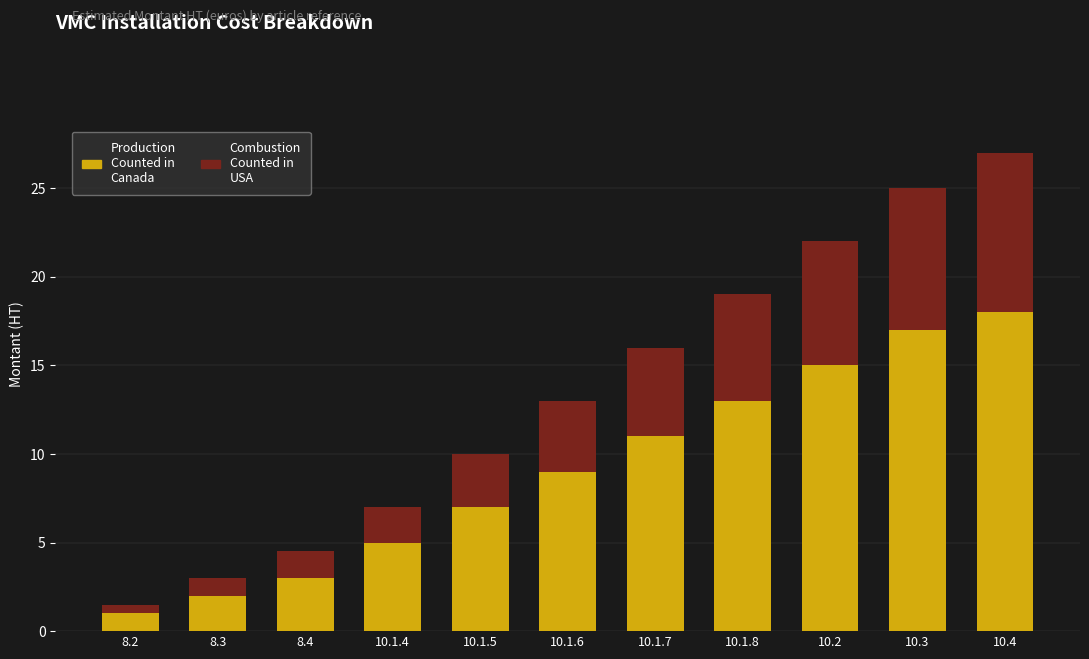

Reading left to right, list the values for the Production Counted in Canada series.

8.2=1.0	8.3=2.0	8.4=3.0	10.1.4=5.0	10.1.5=7.0	10.1.6=9.0	10.1.7=11.0	10.1.8=13.0	10.2=15.0	10.3=17.0	10.4=18.0